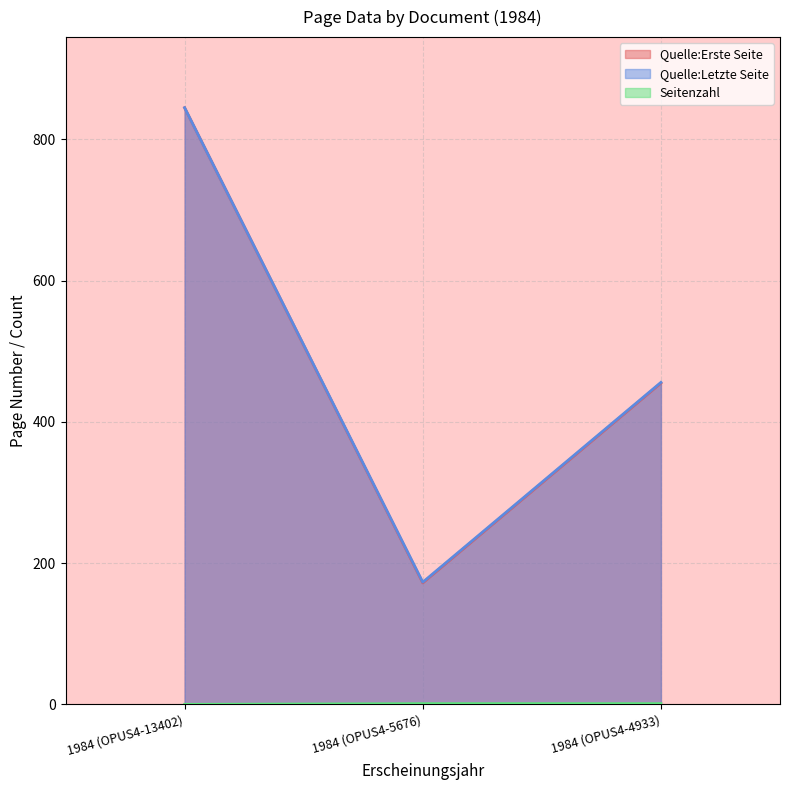

What are all the series names shown in the legend?

Quelle:Erste Seite, Quelle:Letzte Seite, Seitenzahl